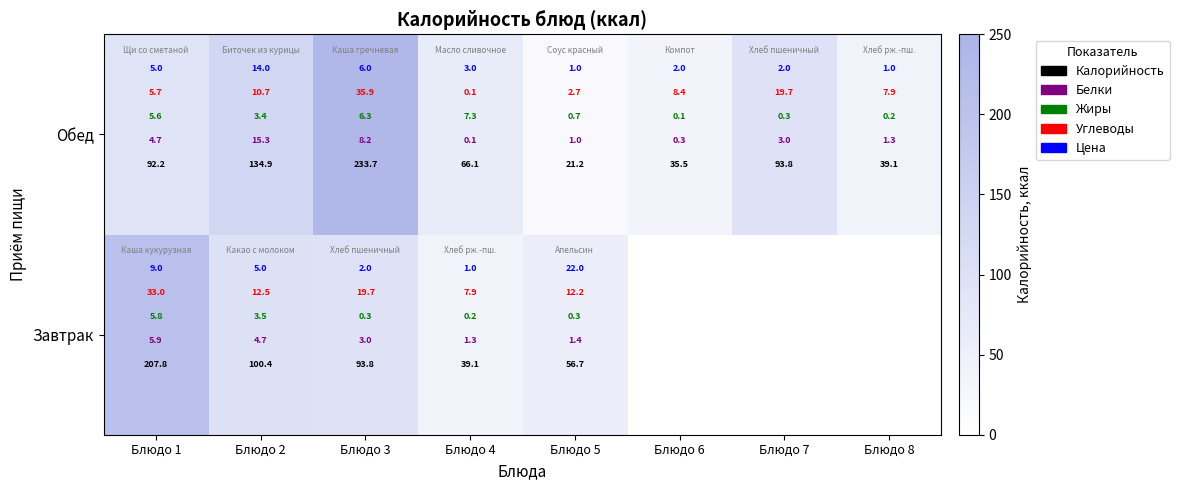

Count the number of categories in the chart.

8